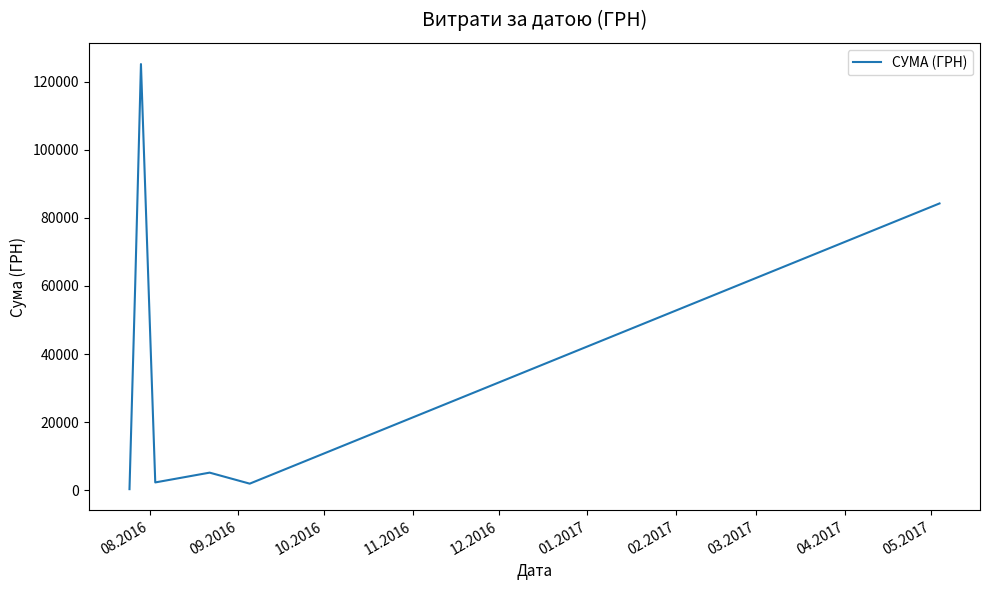

What is the average value?

39956.4